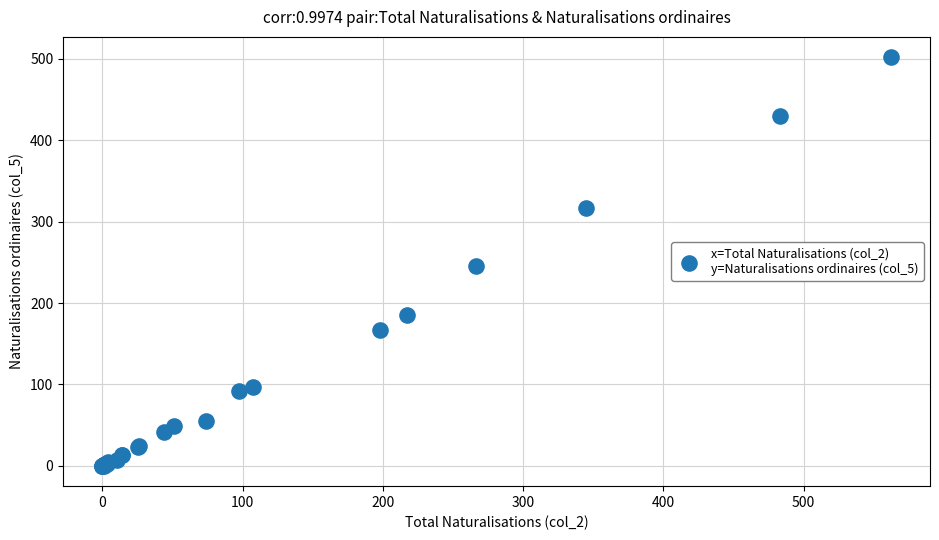

What Y value in the scatter plot is closest to 251?

245